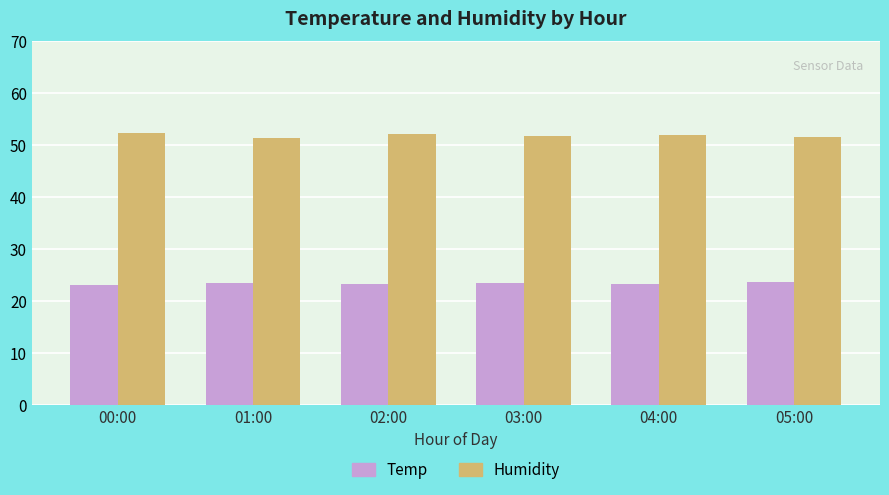

What are all the series names shown in the legend?

Temp, Humidity